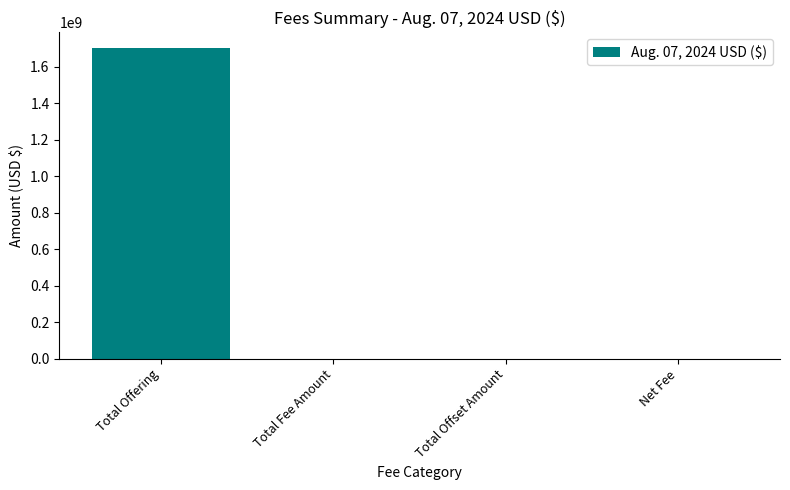

True or false: the data shows 251415.9 at Total Fee Amount.

True